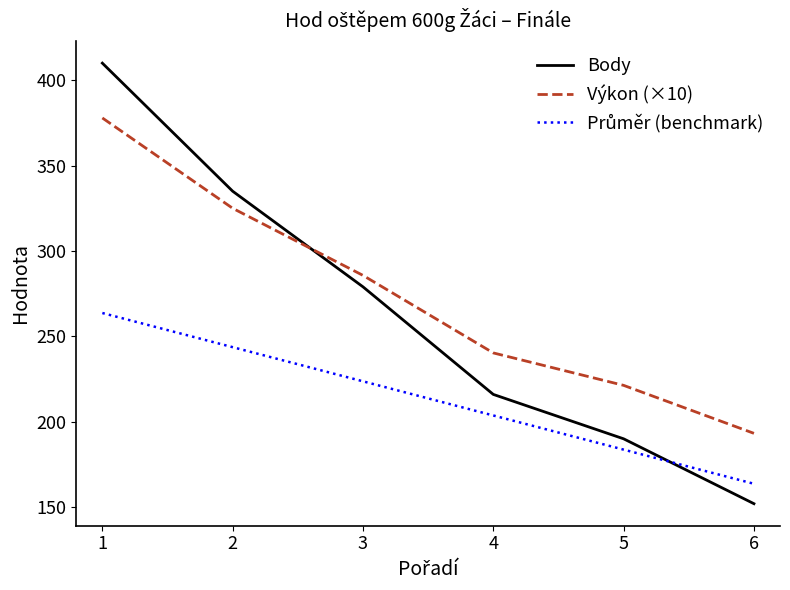

At which category is the sum across all series the highest?

1